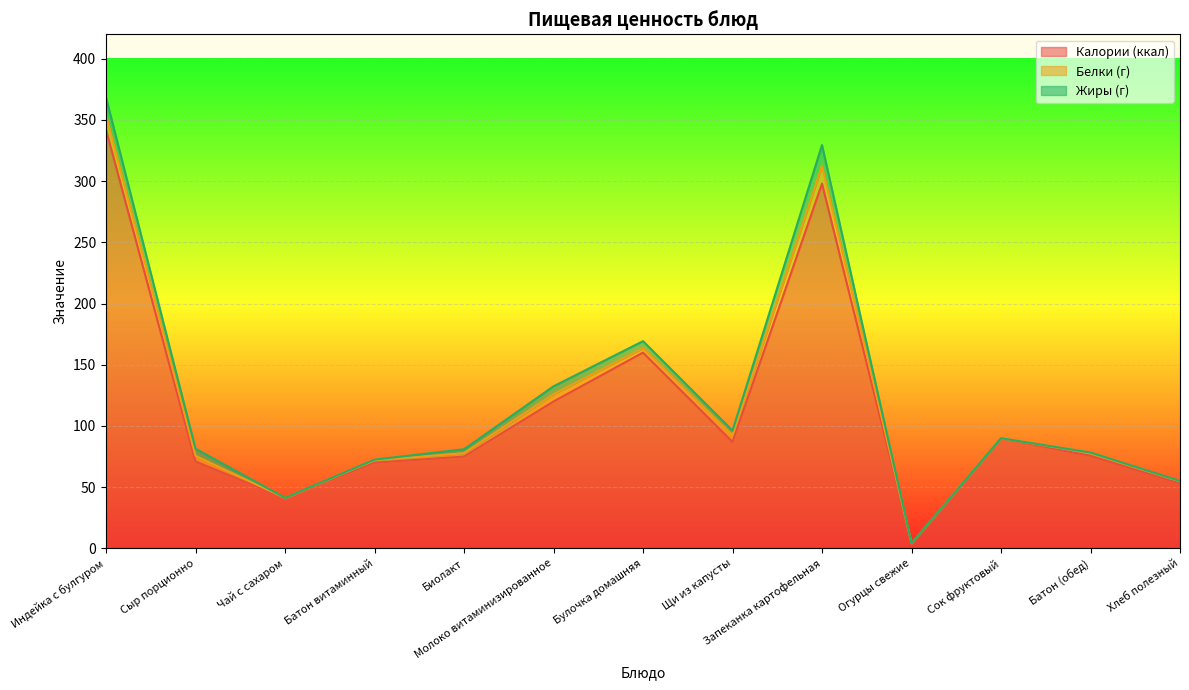

True or false: Калории (ккал) and Жиры (г) intersect in this chart.

False